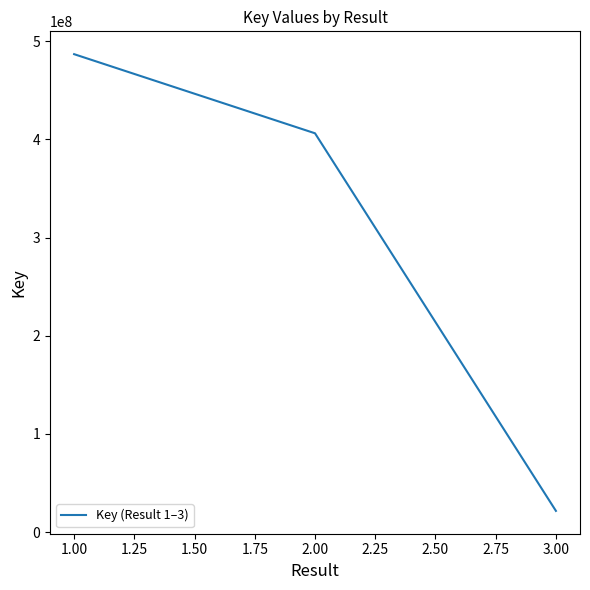

What is the sum of all values?

914692272